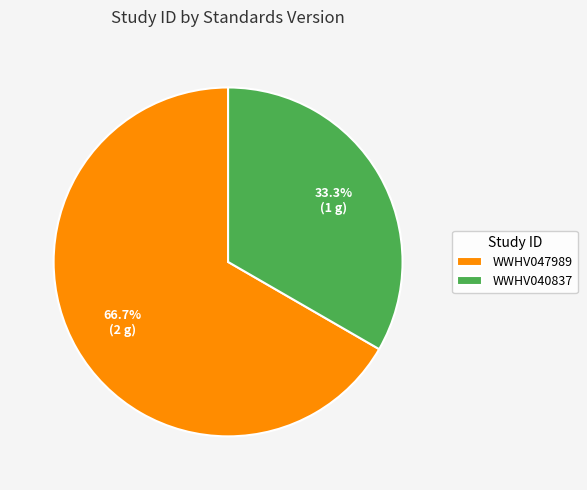

True or false: WWHV040837 accounts for 33% of the total.

True